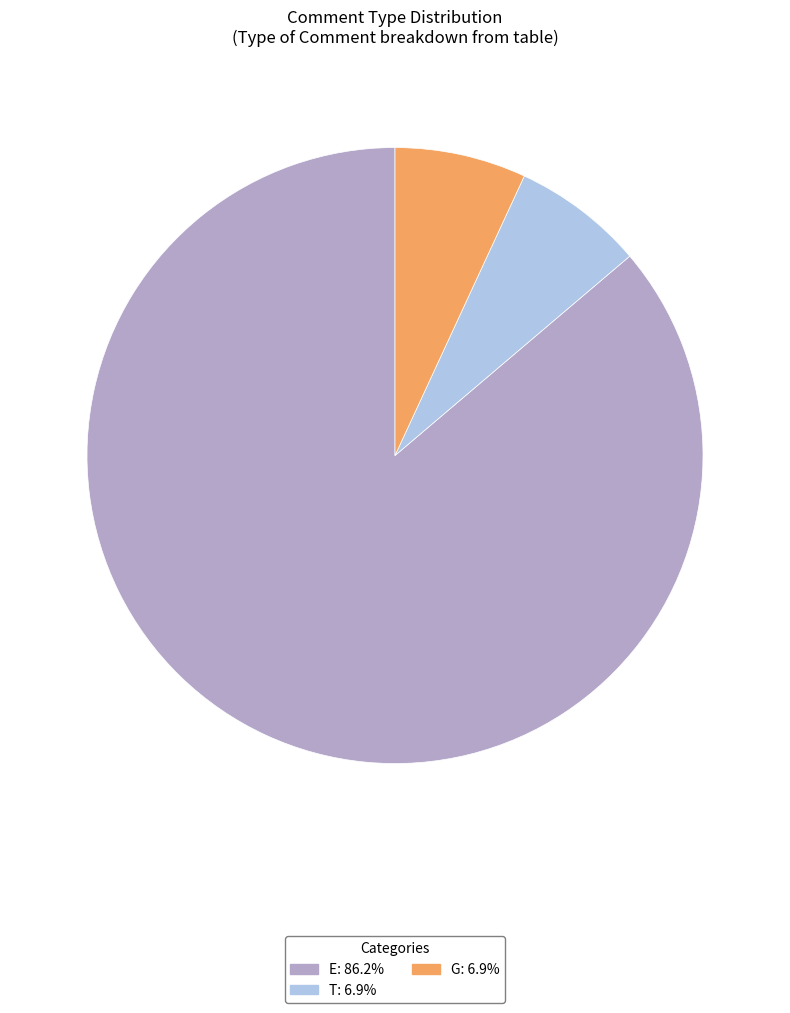

Is E the majority of the pie?

Yes